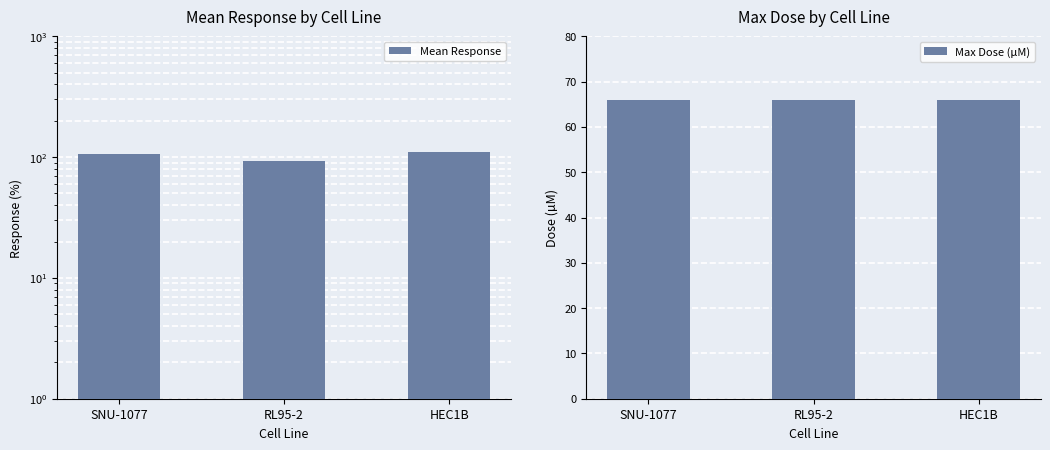

What position from the right is SNU-1077?

3